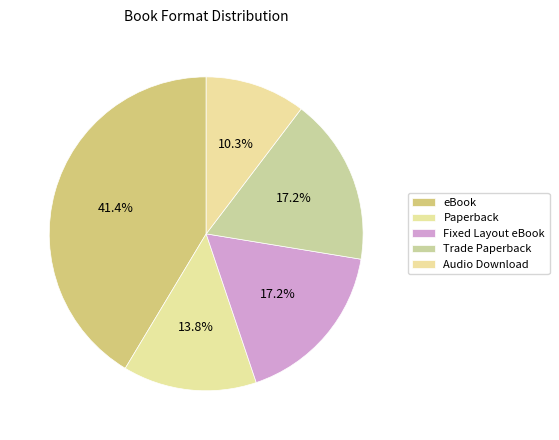

The Fixed Layout eBook slice represents 17% of the pie. True or false?

True